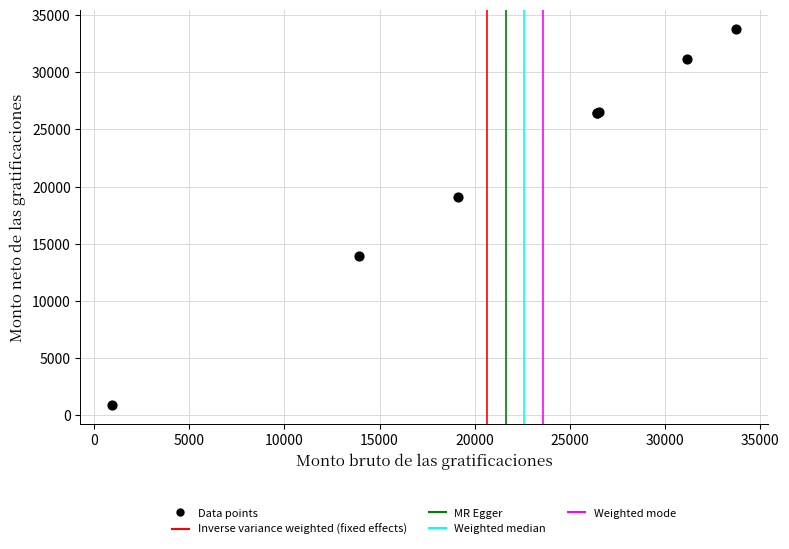

What Y value in the scatter plot is closest to 17341?

19100.9